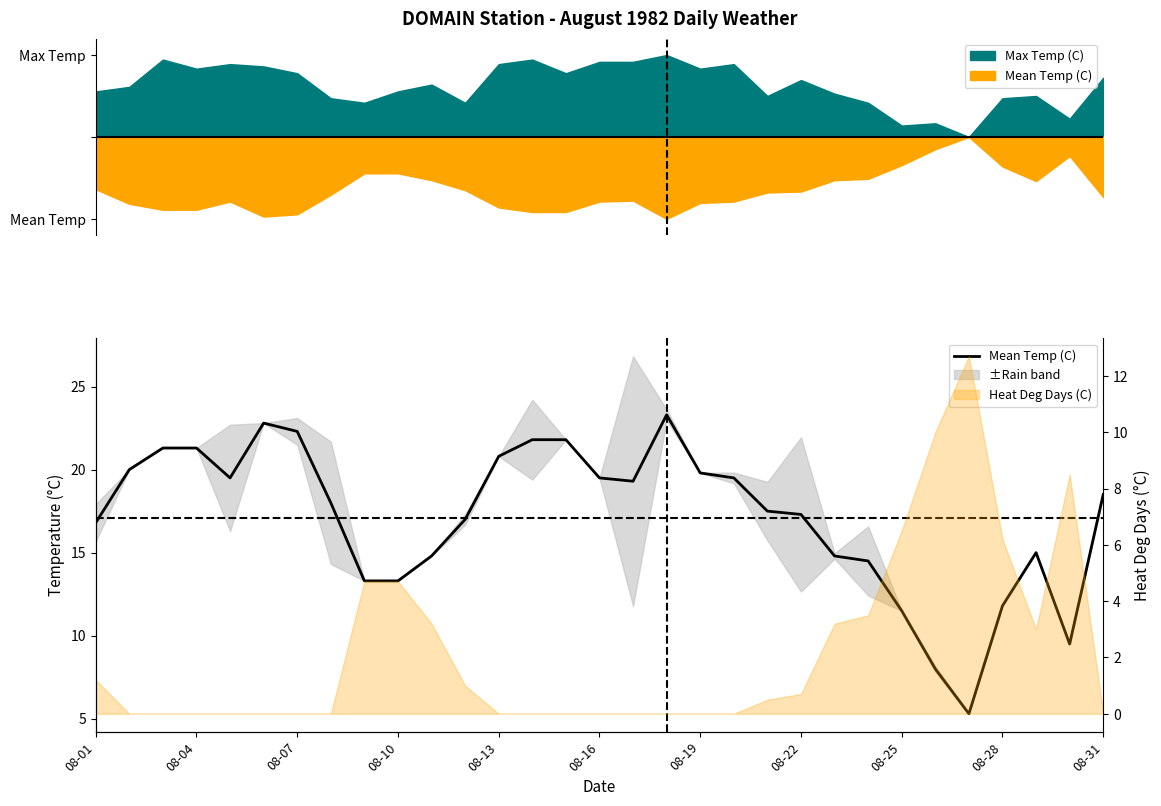

Reading right to left, list all the values displayed in this chart.

18.5	9.5	15.0	11.8	5.3	8.0	11.5	14.5	14.8	17.3	17.5	19.5	19.8	23.3	19.3	19.5	21.8	21.8	20.8	17.0	14.8	13.3	13.3	18.0	22.3	22.8	19.5	21.3	21.3	20.0	16.8